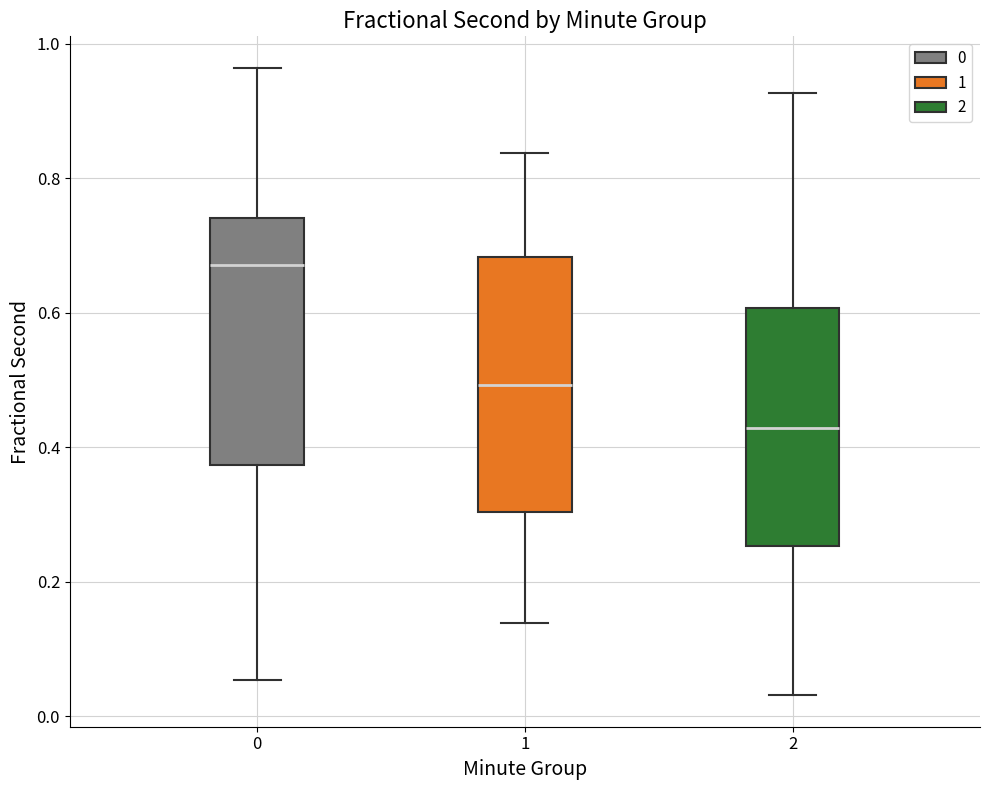

Reading left to right, transcribe this box plot: for each box, give where its median line is, the range the box spans, and where its two whiskers end, as read against the y-axis. The values are not printed on the chart, so give them approximately, as read against the axis.

0: median 0.68, box 0.38 to 0.74, whiskers 0.06 to 0.96
1: median 0.50, box 0.30 to 0.68, whiskers 0.14 to 0.84
2: median 0.42, box 0.26 to 0.60, whiskers 0.04 to 0.92